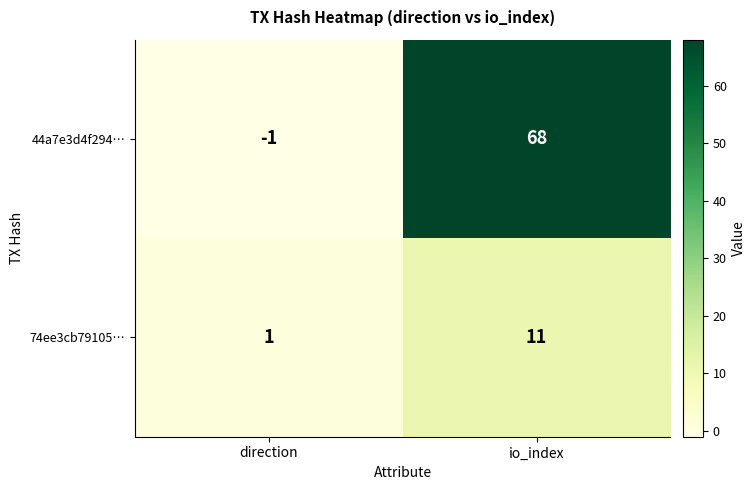

The 74ee3cb79105… series shows 11 at io_index. True or false?

True